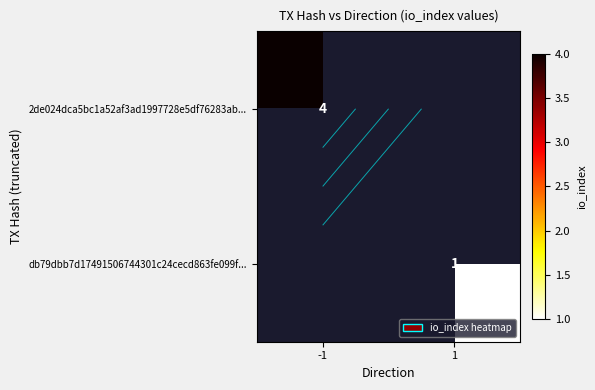

What is the approximate value of 2de024dca5bc1a52af3ad1997728e5df76283ab... at -1?

4.0